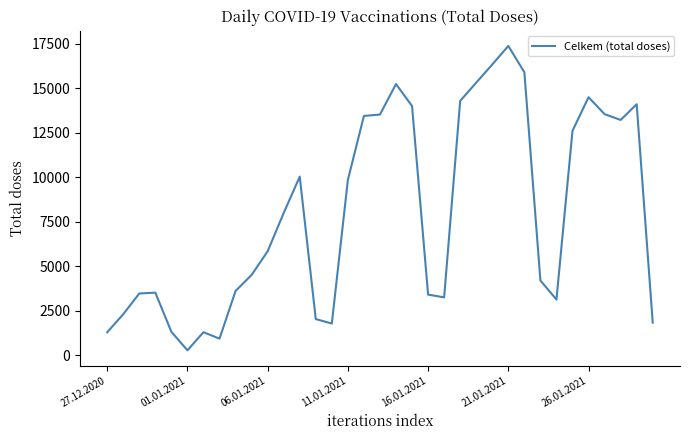

What is the difference between the maximum and minimum values?

17112